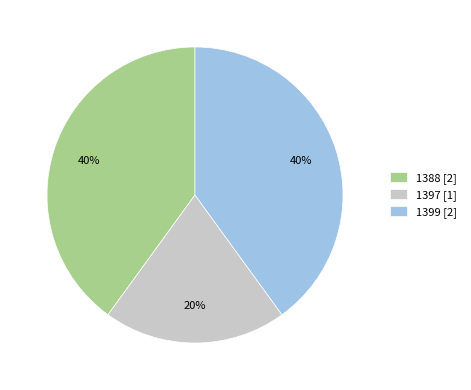

True or false: 1397 [1] accounts for 35% of the total.

False